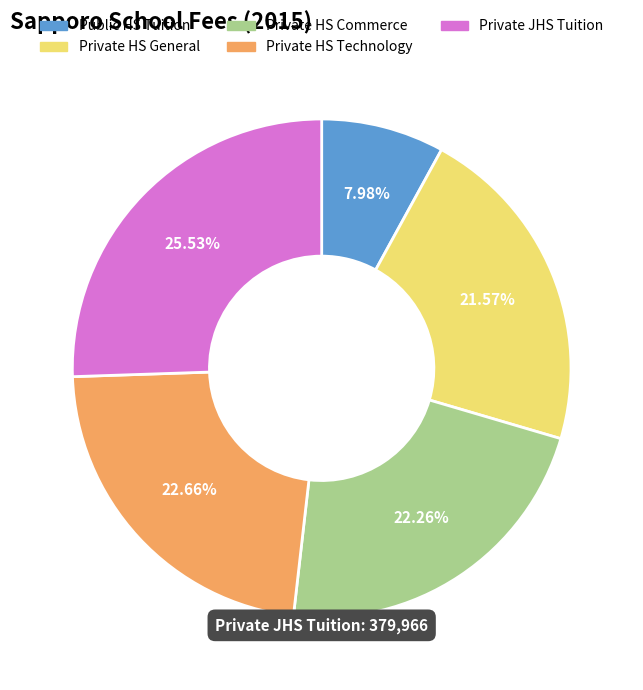

What is the largest slice in the pie chart?

Private JHS Tuition